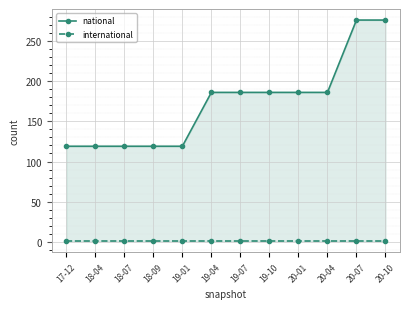

At which label is national closest to 197?

19-04